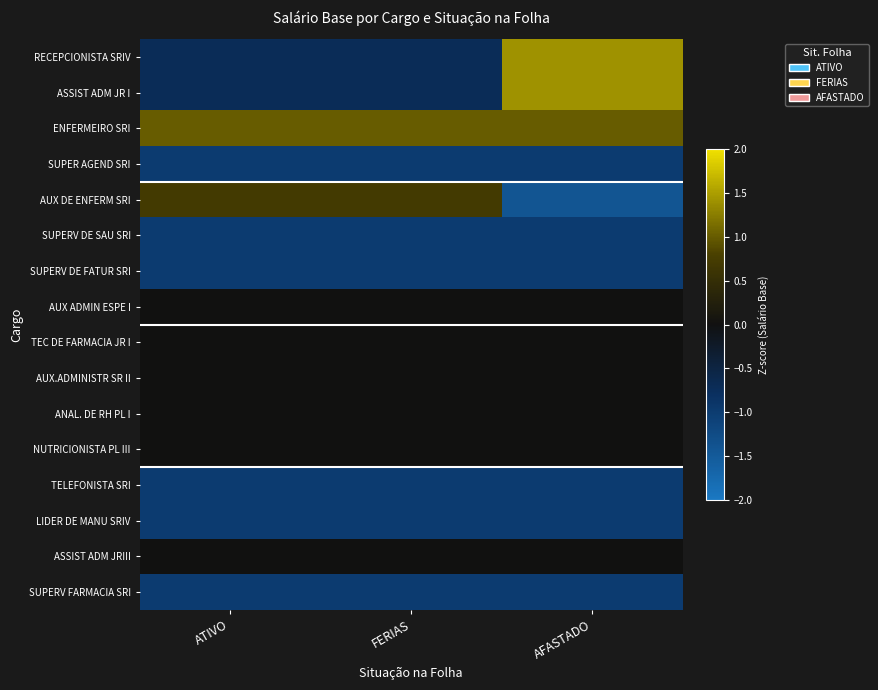

Reading left to right, extract all data points from this chart.

RECEPCIONISTA SRIV: ATIVO=-0.7	FERIAS=-0.7	AFASTADO=1.4
ASSIST ADM JR I: ATIVO=-0.7	FERIAS=-0.7	AFASTADO=1.4
ENFERMEIRO SRI: ATIVO=1.0	FERIAS=1.0	AFASTADO=1.0
SUPER AGEND SRI: ATIVO=-1.0	FERIAS=-1.0	AFASTADO=-1.0
AUX DE ENFERM SRI: ATIVO=0.7	FERIAS=0.7	AFASTADO=-1.4
SUPERV DE SAU SRI: ATIVO=-1.0	FERIAS=-1.0	AFASTADO=-1.0
SUPERV DE FATUR SRI: ATIVO=-1.0	FERIAS=-1.0	AFASTADO=-1.0
AUX ADMIN ESPE I: ATIVO=0.0	FERIAS=0.0	AFASTADO=0.0
TEC DE FARMACIA JR I: ATIVO=0.0	FERIAS=0.0	AFASTADO=0.0
AUX.ADMINISTR SR II: ATIVO=0.0	FERIAS=0.0	AFASTADO=0.0
ANAL. DE RH PL I: ATIVO=0.0	FERIAS=0.0	AFASTADO=0.0
NUTRICIONISTA PL III: ATIVO=0.0	FERIAS=0.0	AFASTADO=0.0
TELEFONISTA SRI: ATIVO=-1.0	FERIAS=-1.0	AFASTADO=-1.0
LIDER DE MANU SRIV: ATIVO=-1.0	FERIAS=-1.0	AFASTADO=-1.0
ASSIST ADM JRIII: ATIVO=0.0	FERIAS=0.0	AFASTADO=0.0
SUPERV FARMACIA SRI: ATIVO=-1.0	FERIAS=-1.0	AFASTADO=-1.0